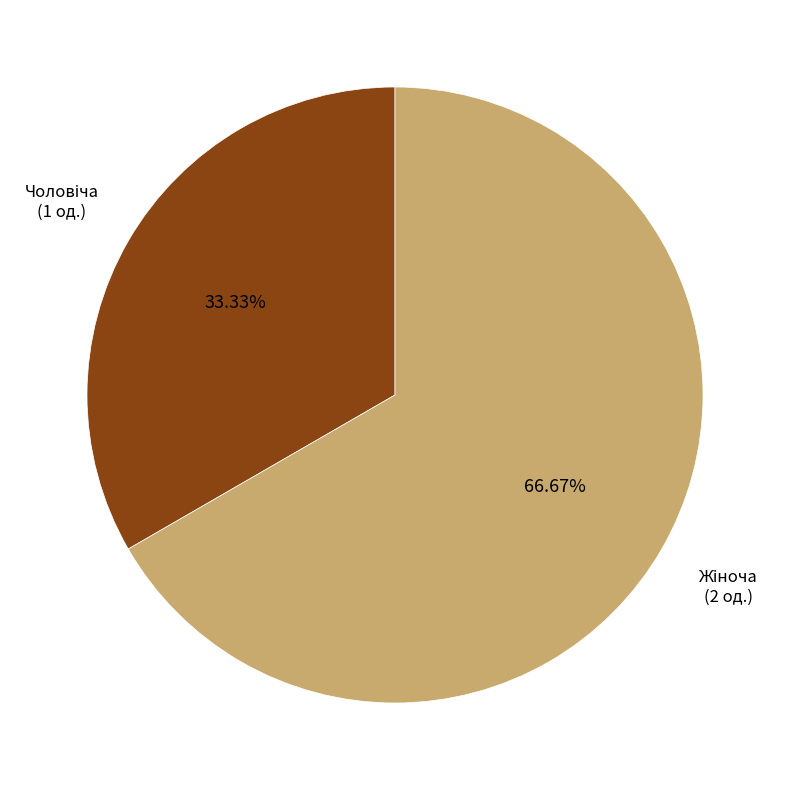

Is there a majority slice in this chart?

Yes